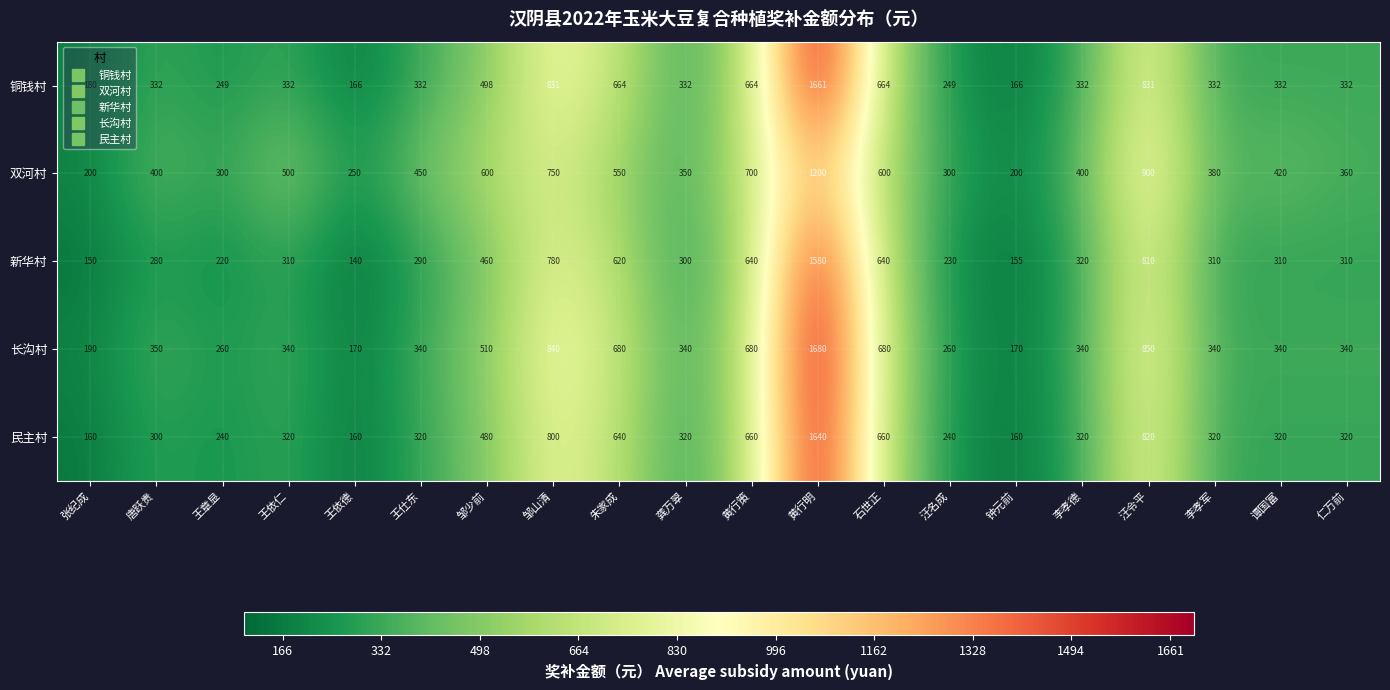

List the series in order of their peak value, highest first.

长沟村, 铜钱村, 民主村, 新华村, 双河村